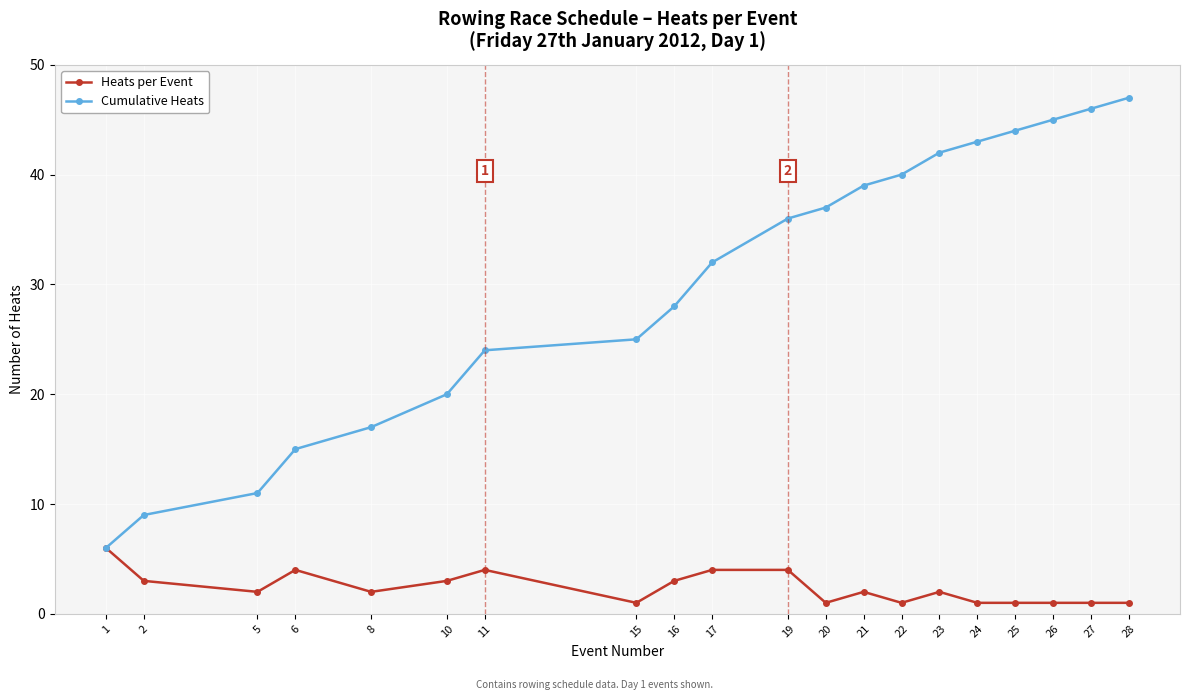

True or false: Heats per Event has more than 0 interior local peaks.

True